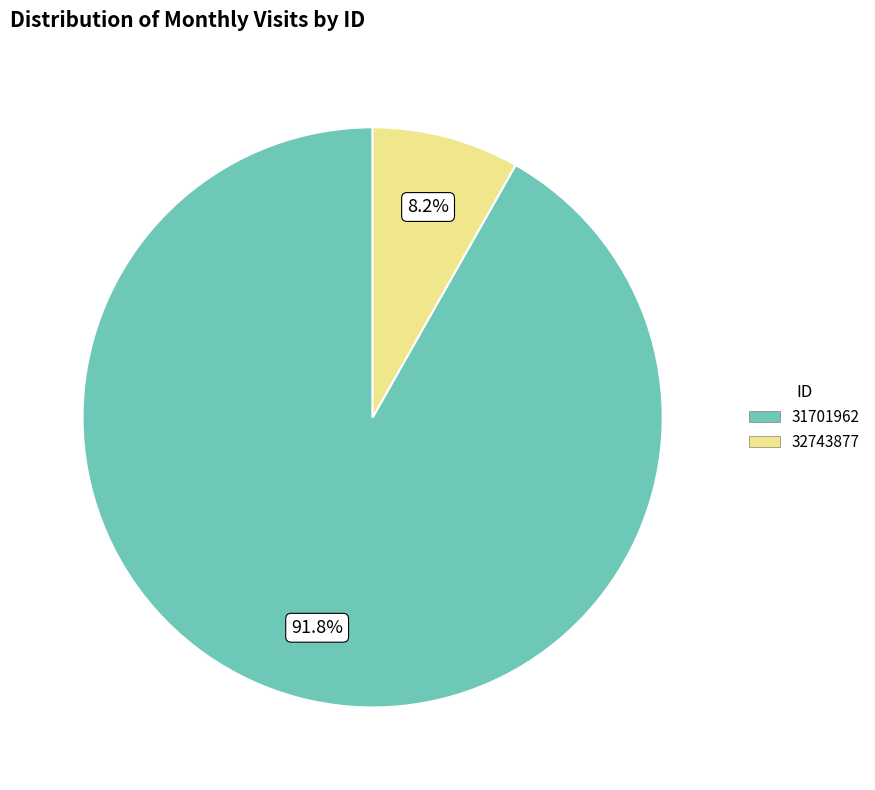

True or false: 32743877 accounts for 20% of the total.

False